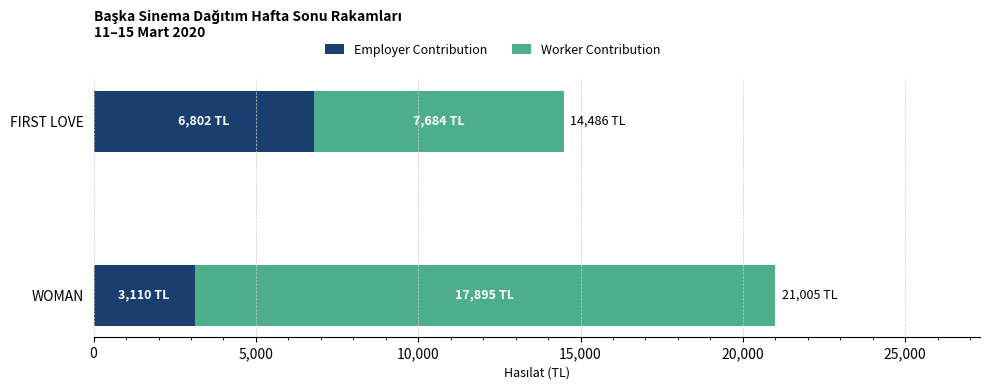

How many data points in Employer Contribution are less than 6802?

1